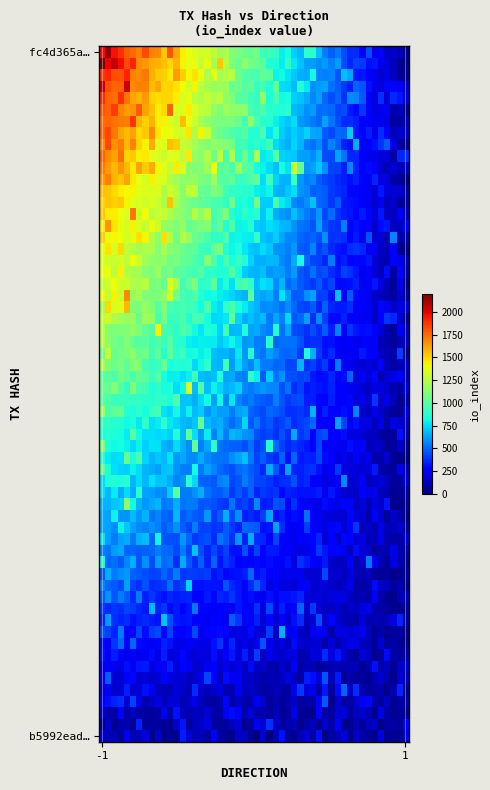

Rank the series by their maximum value, from highest to lowest.

fc4d365a53f5418260f267ecb3bc52a021f488c, b5992ead82867aaab173221b7ae1d7d709430a0